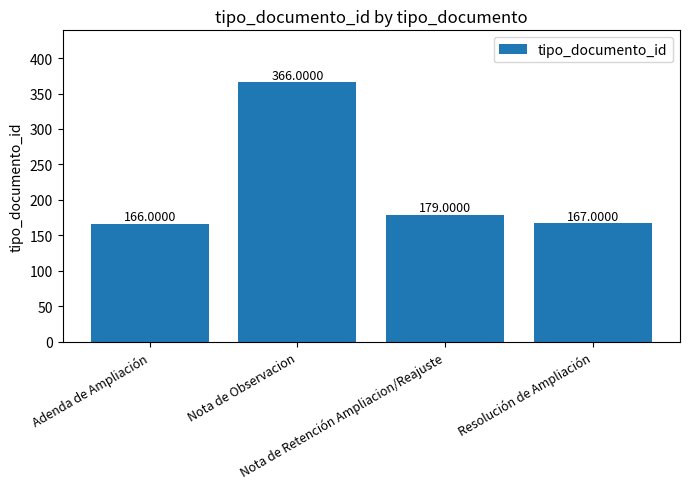

What is the difference between the maximum and minimum values?

200